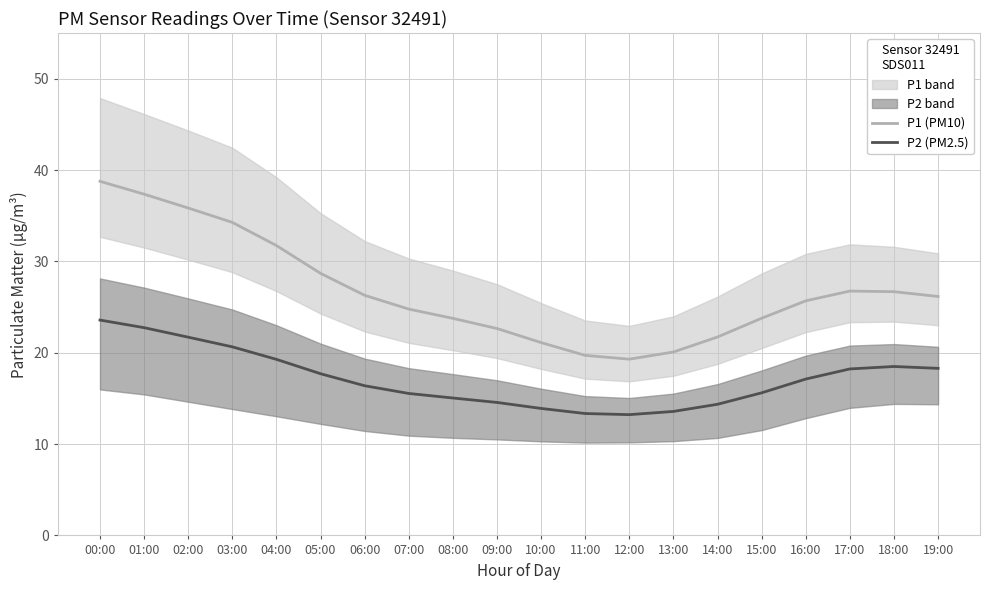

Reading left to right, list all the values displayed in this chart.

P1 (PM10): 00:00=38.8	01:00=37.4	02:00=35.8	03:00=34.3	04:00=31.7	05:00=28.7	06:00=26.3	07:00=24.8	08:00=23.8	09:00=22.7	10:00=21.1	11:00=19.7	12:00=19.3	13:00=20.1	14:00=21.7	15:00=23.8	16:00=25.7	17:00=26.7	18:00=26.7	19:00=26.2
P2 (PM2.5): 00:00=23.6	01:00=22.7	02:00=21.7	03:00=20.6	04:00=19.3	05:00=17.7	06:00=16.4	07:00=15.5	08:00=15.0	09:00=14.6	10:00=13.9	11:00=13.3	12:00=13.2	13:00=13.6	14:00=14.4	15:00=15.6	16:00=17.1	17:00=18.2	18:00=18.5	19:00=18.3